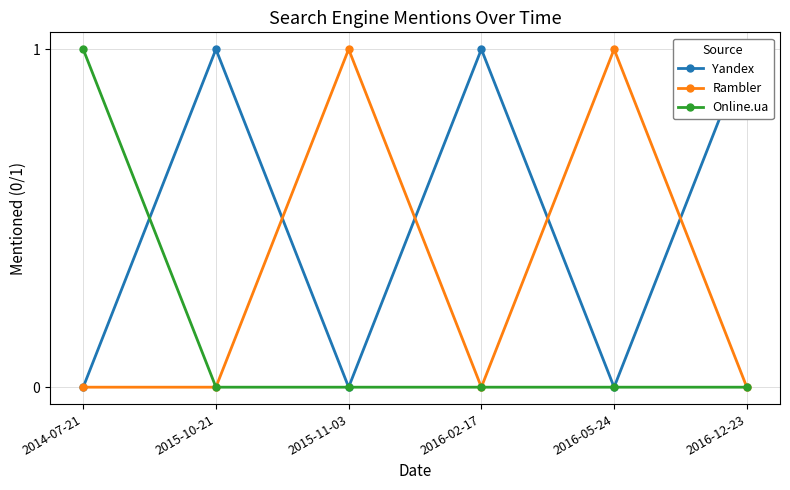

Where is the first local maximum for Yandex?

2015-10-21